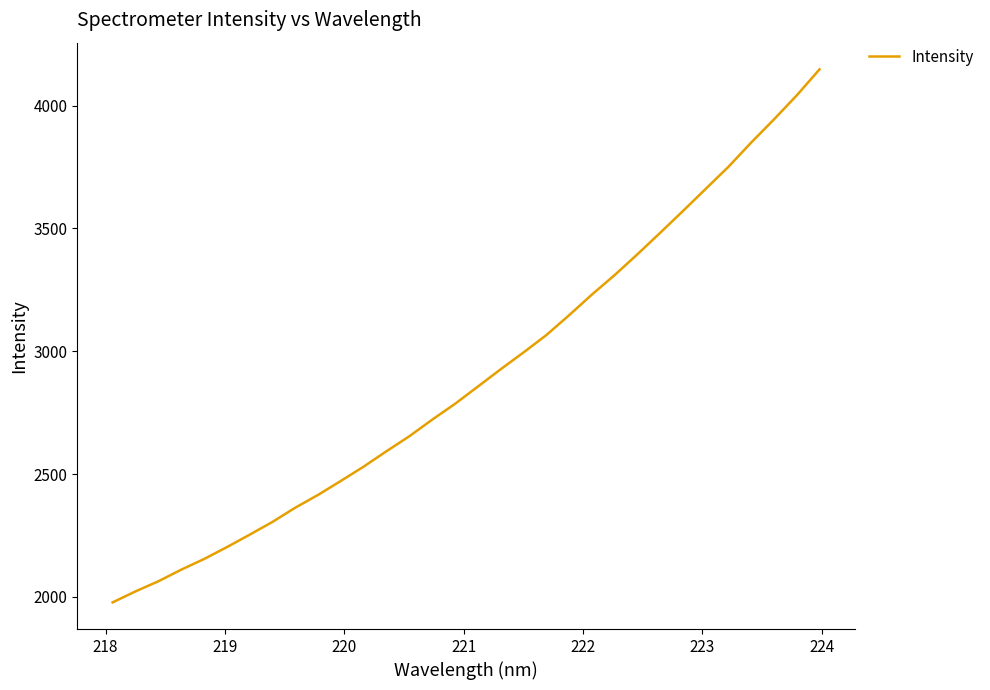

True or false: the data has more than 0 interior local peaks.

False